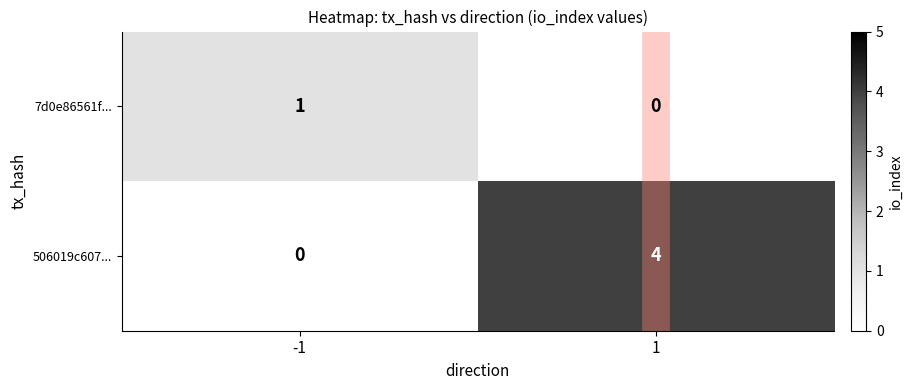

What is the difference between the maximum and minimum values in the 506019c607... series?

4